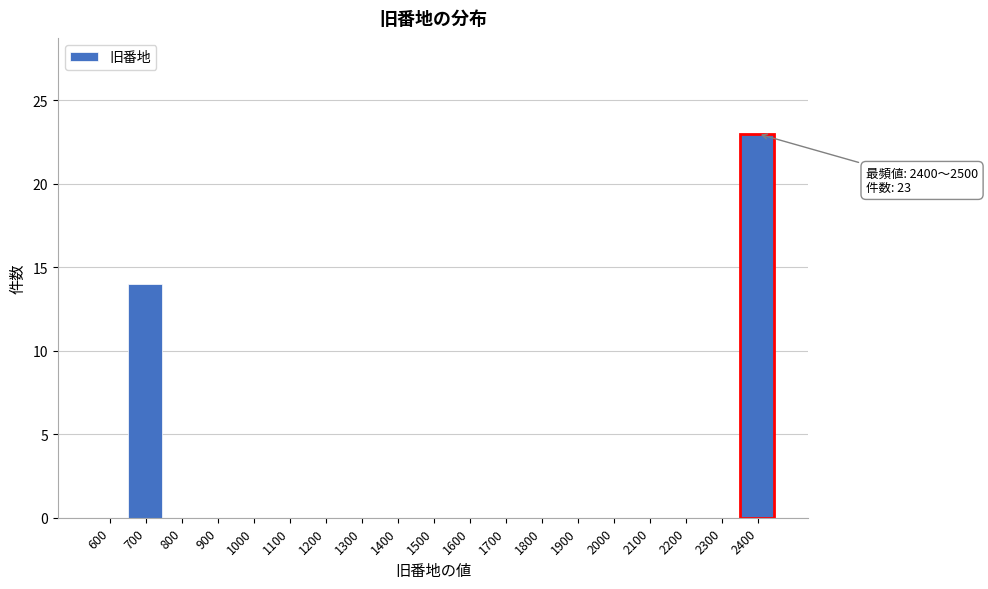

Reading right to left, extract all data points from this chart.

2400=23	2300=0	2200=0	2100=0	2000=0	1900=0	1800=0	1700=0	1600=0	1500=0	1400=0	1300=0	1200=0	1100=0	1000=0	900=0	800=0	700=14	600=0